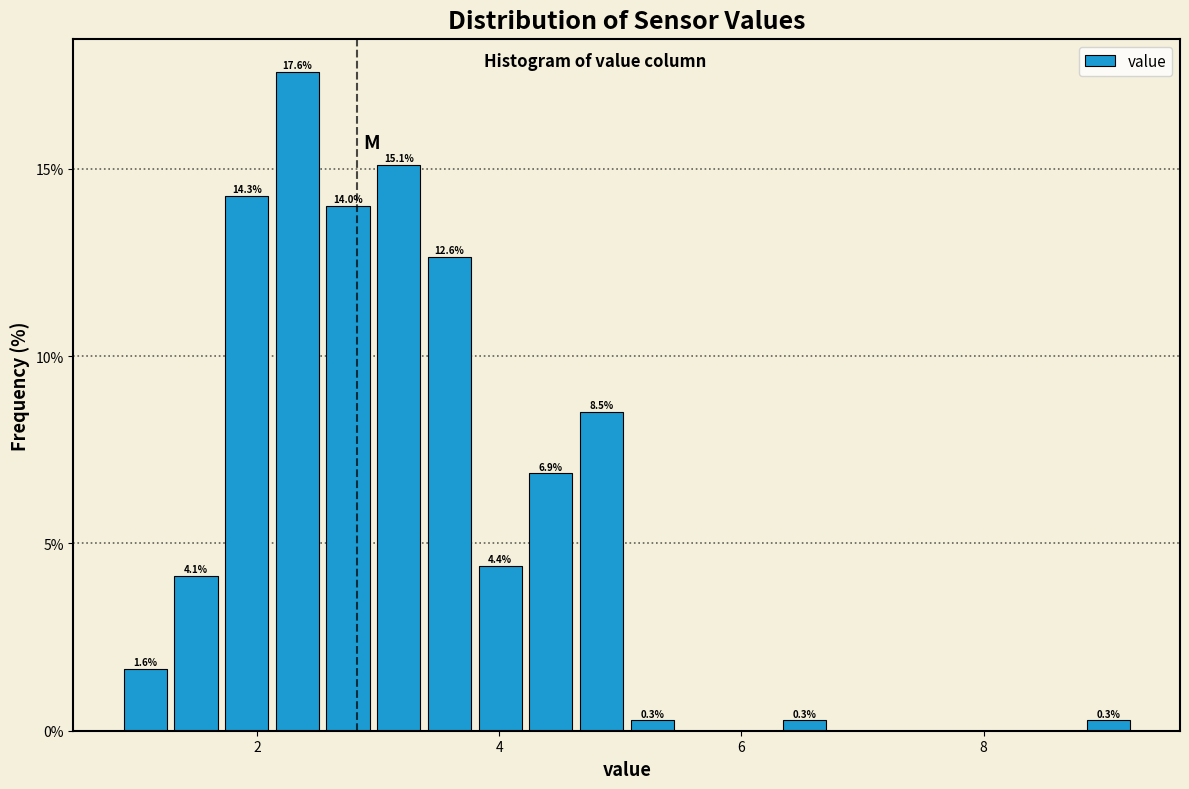

Around what value on the x-axis is the tallest bar? Give the approximate position of its centre, as read against the axis.

2.4